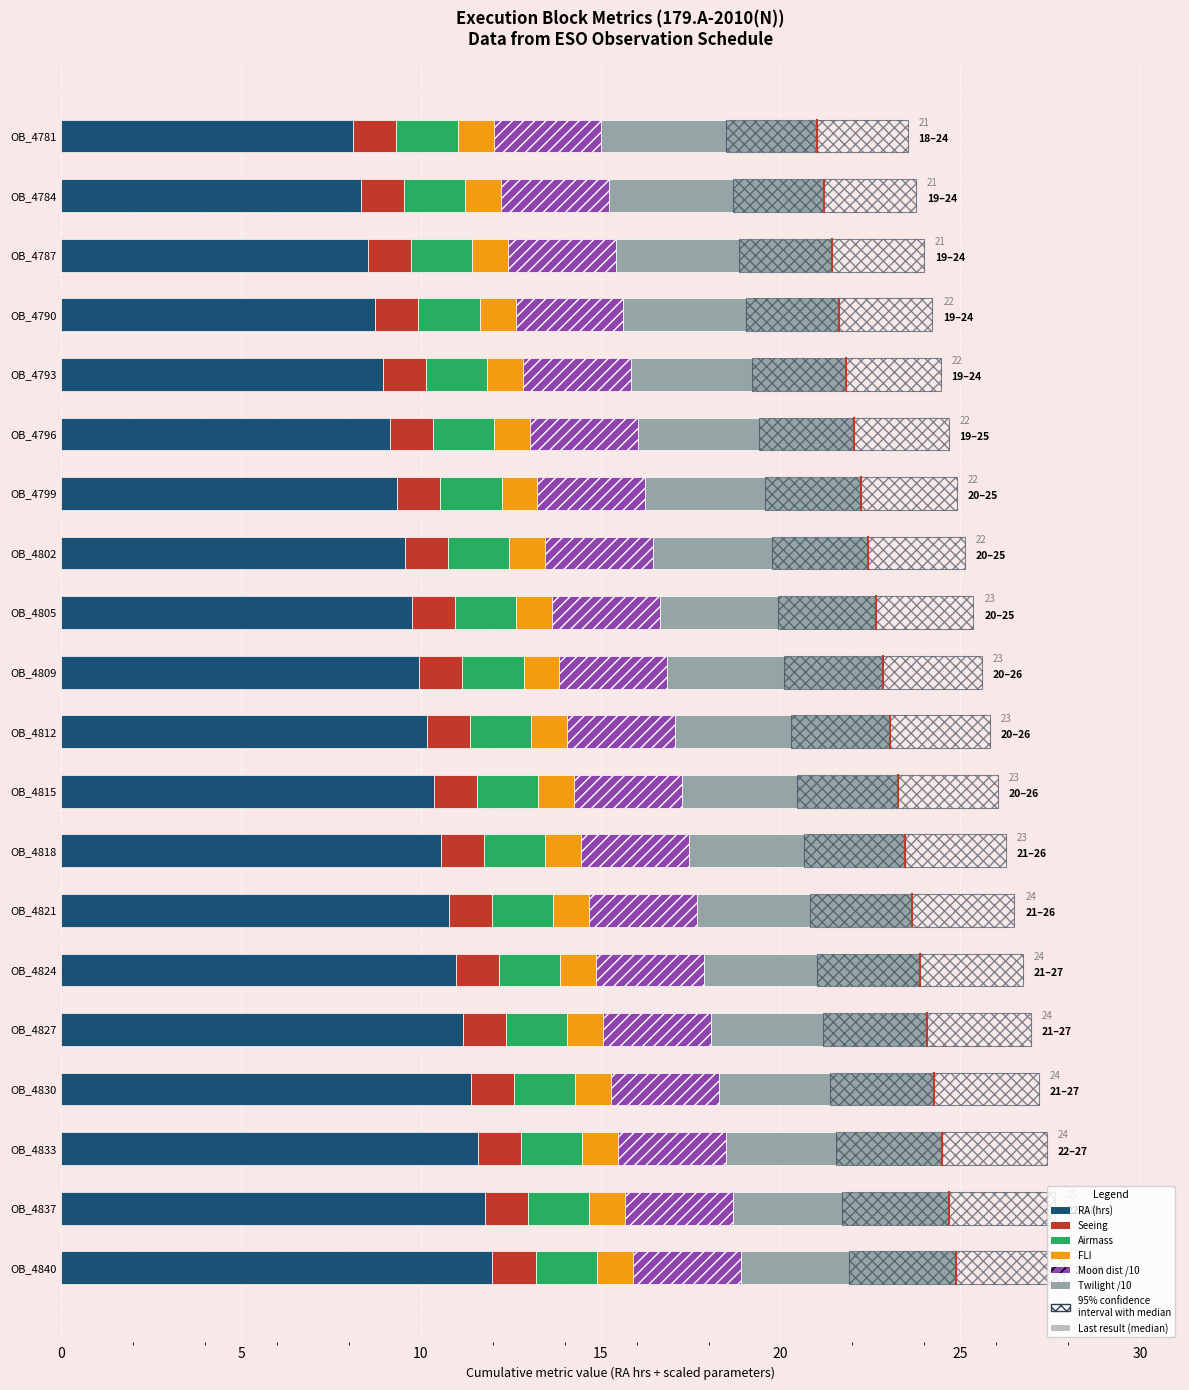

How many groups of bars are there?

20